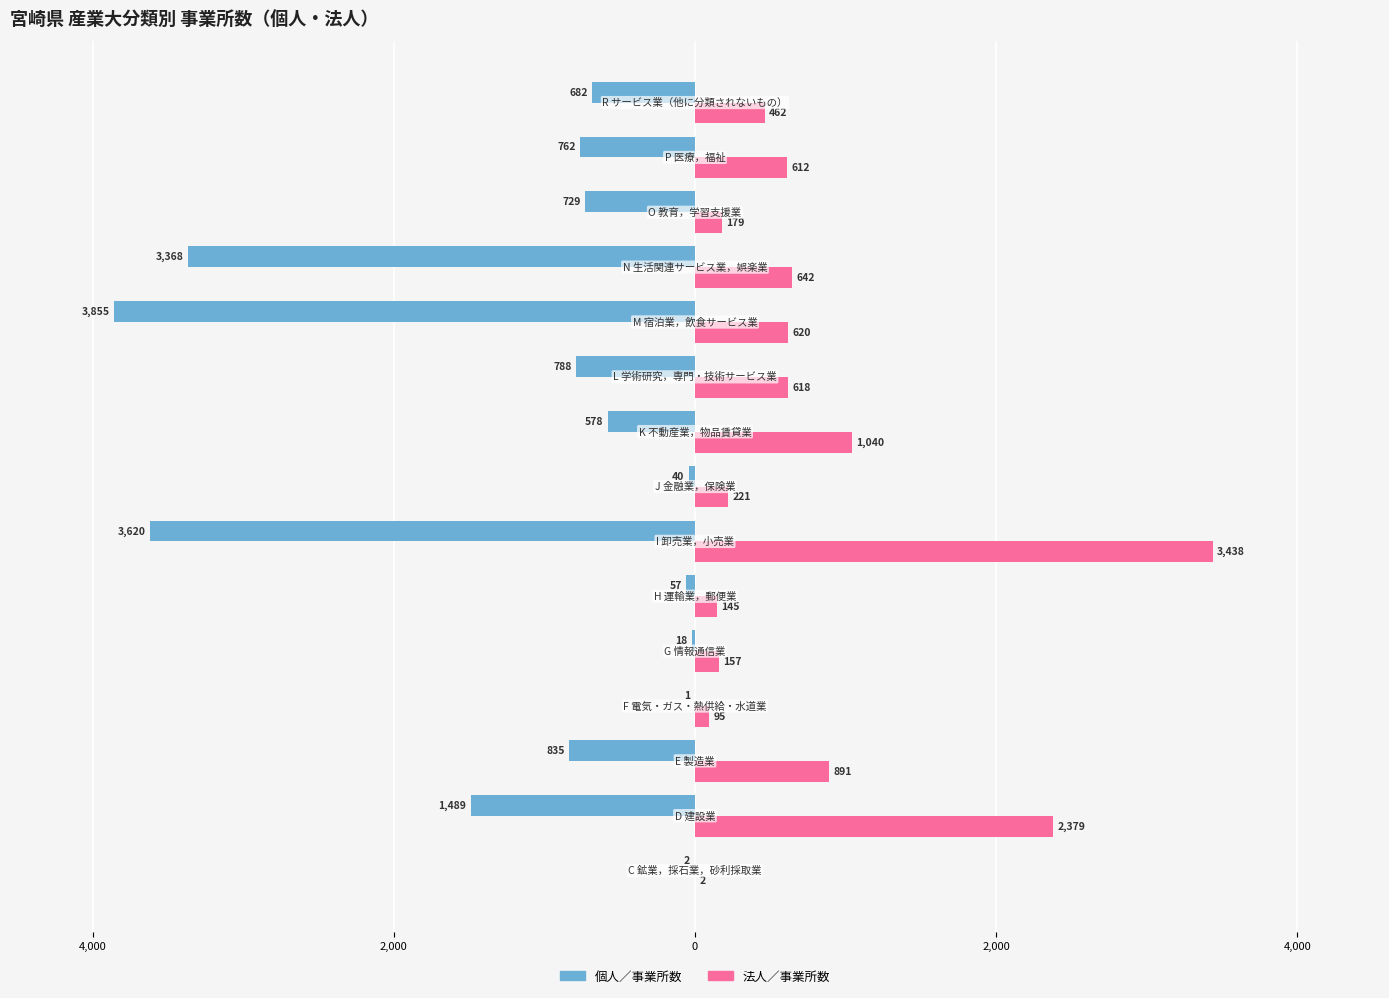

What are all the series names shown in the legend?

個人／事業所数, 法人／事業所数